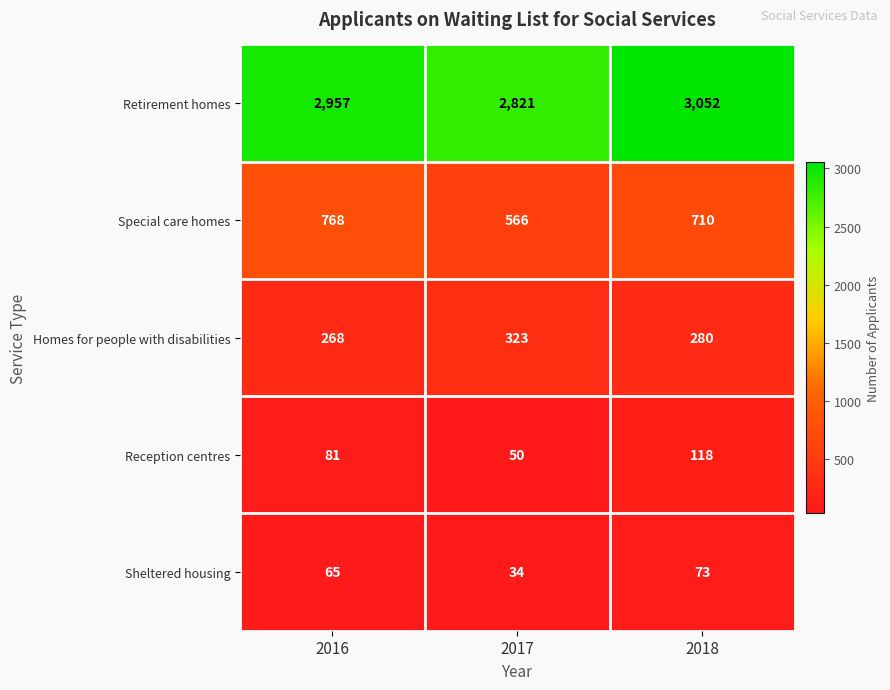

True or false: Homes for people with disabilities has a value of 323 at 2017.

True